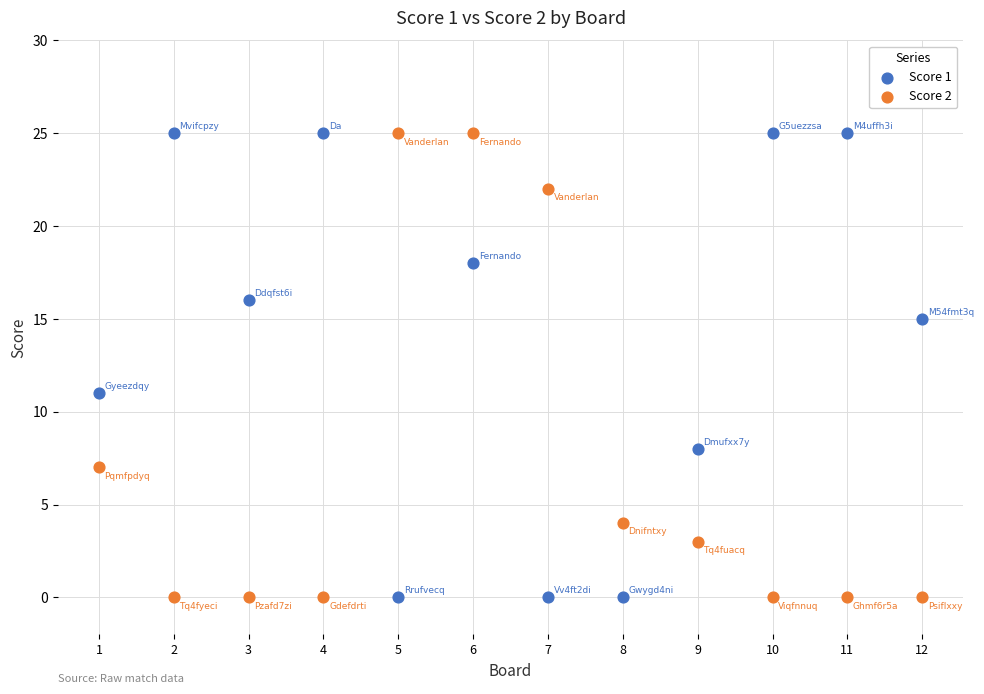

Across all data points, what is the range of X values (max minus min)?

11